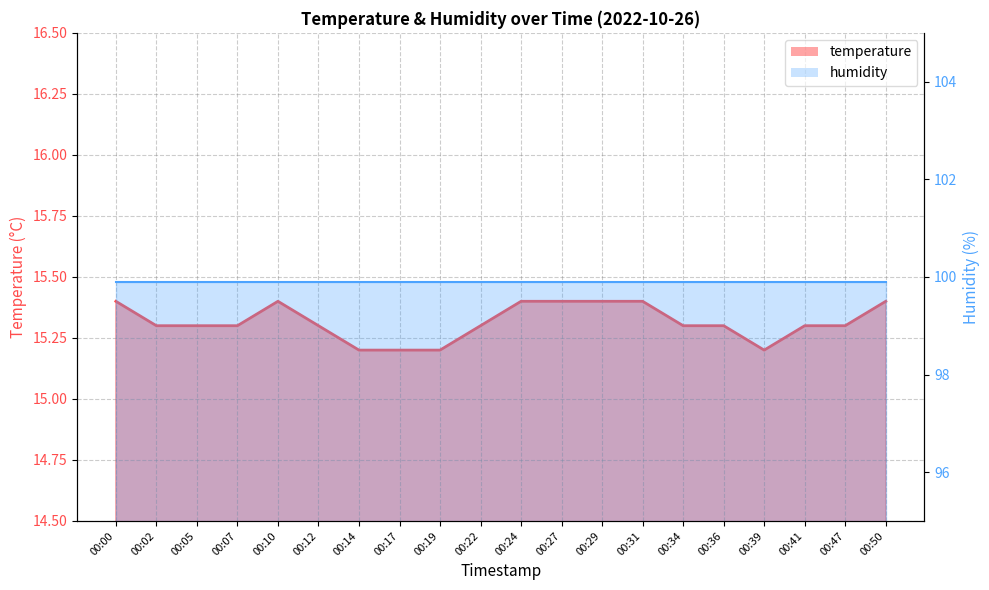

True or false: the data shows 22.5 at 00:19.

False